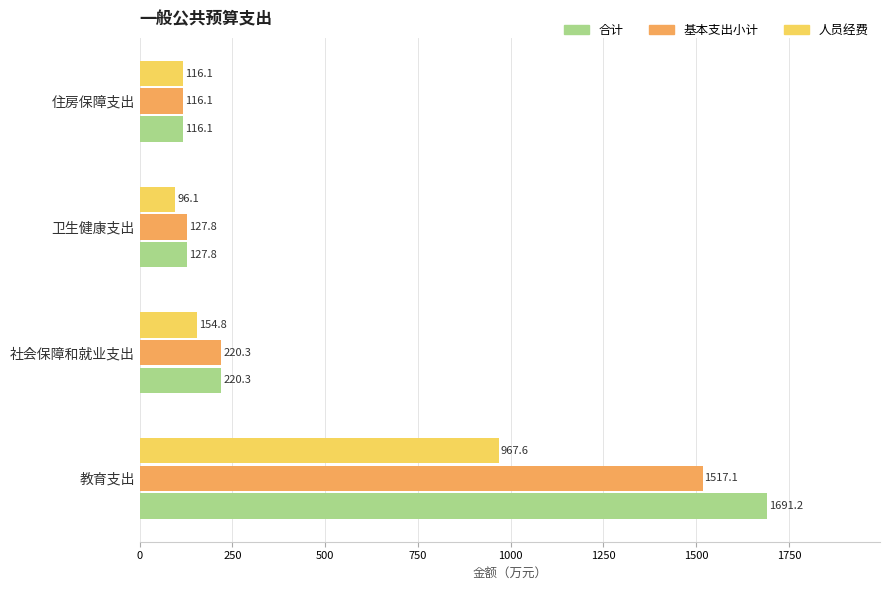

What is the greatest value displayed?

1691.2